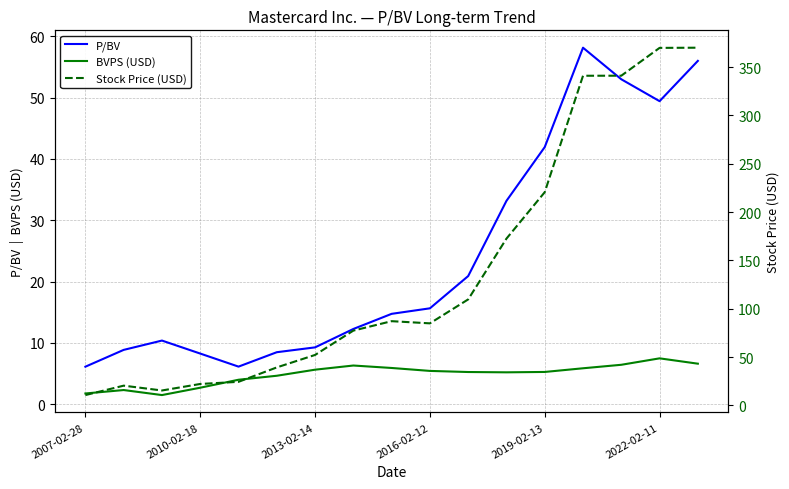

True or false: BVPS (USD) and P/BV intersect in this chart.

False